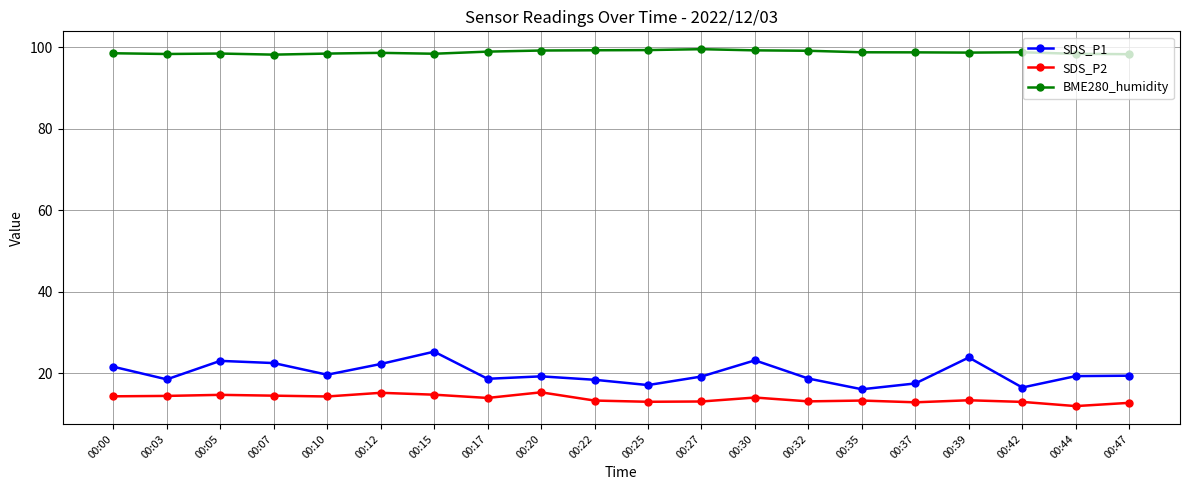

True or false: SDS_P2 and BME280_humidity intersect in this chart.

False